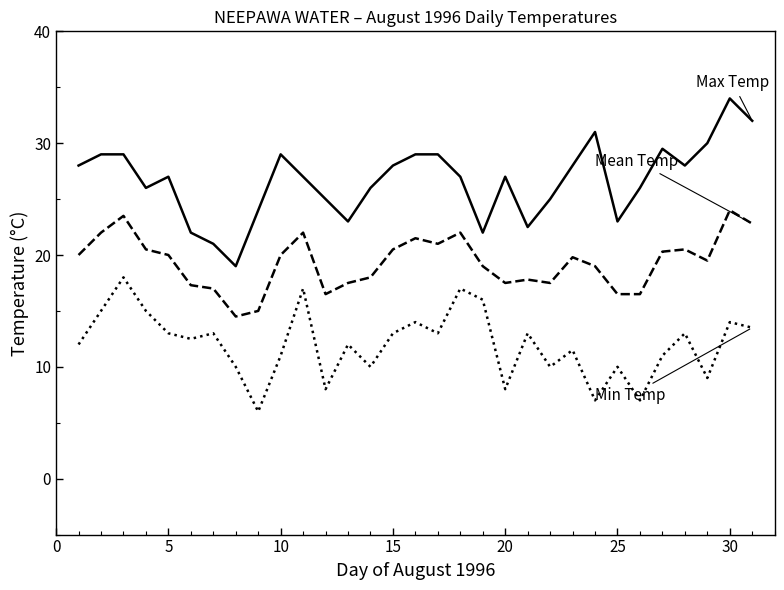

What is the greatest value displayed?

34.0